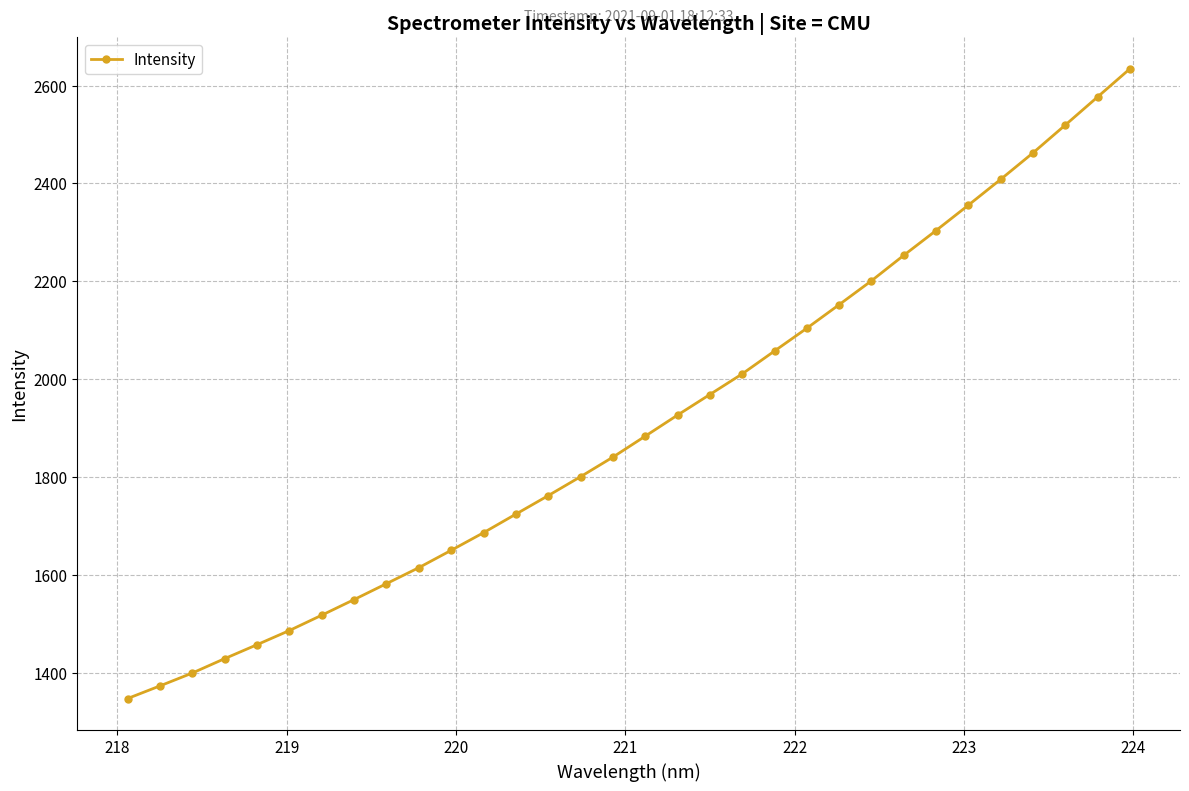

What is the value of the 1st point from the left?

1348.1